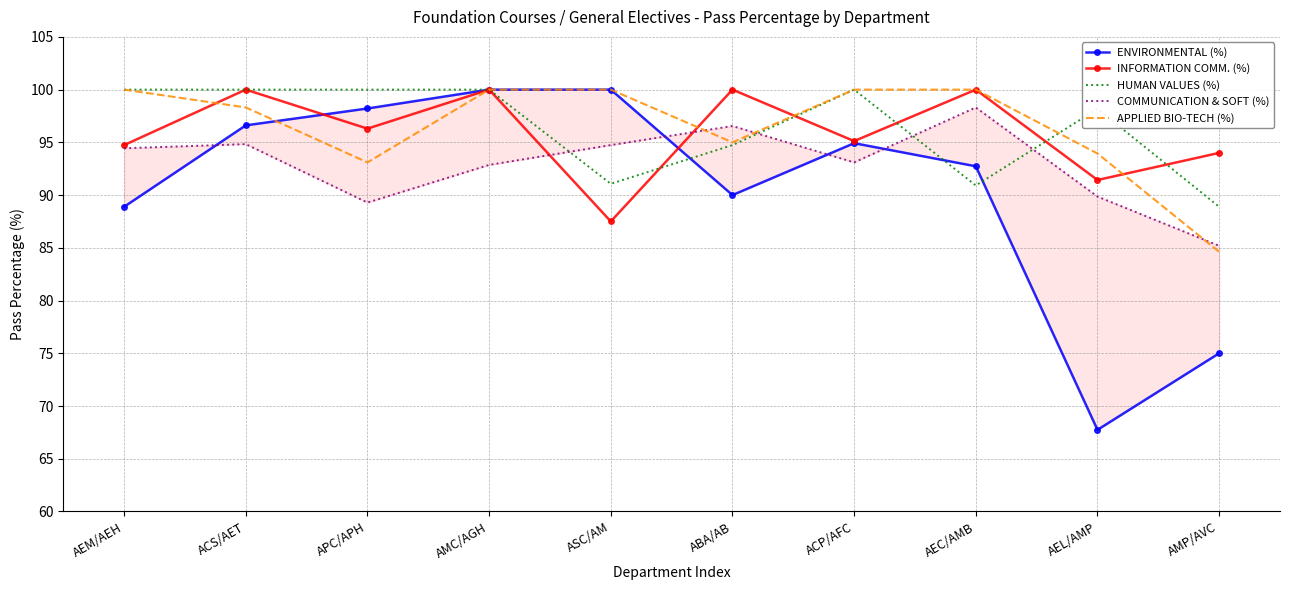

In APPLIED BIO-TECH (%), how many points are lower than both neighbors (excluding endpoints)?

2